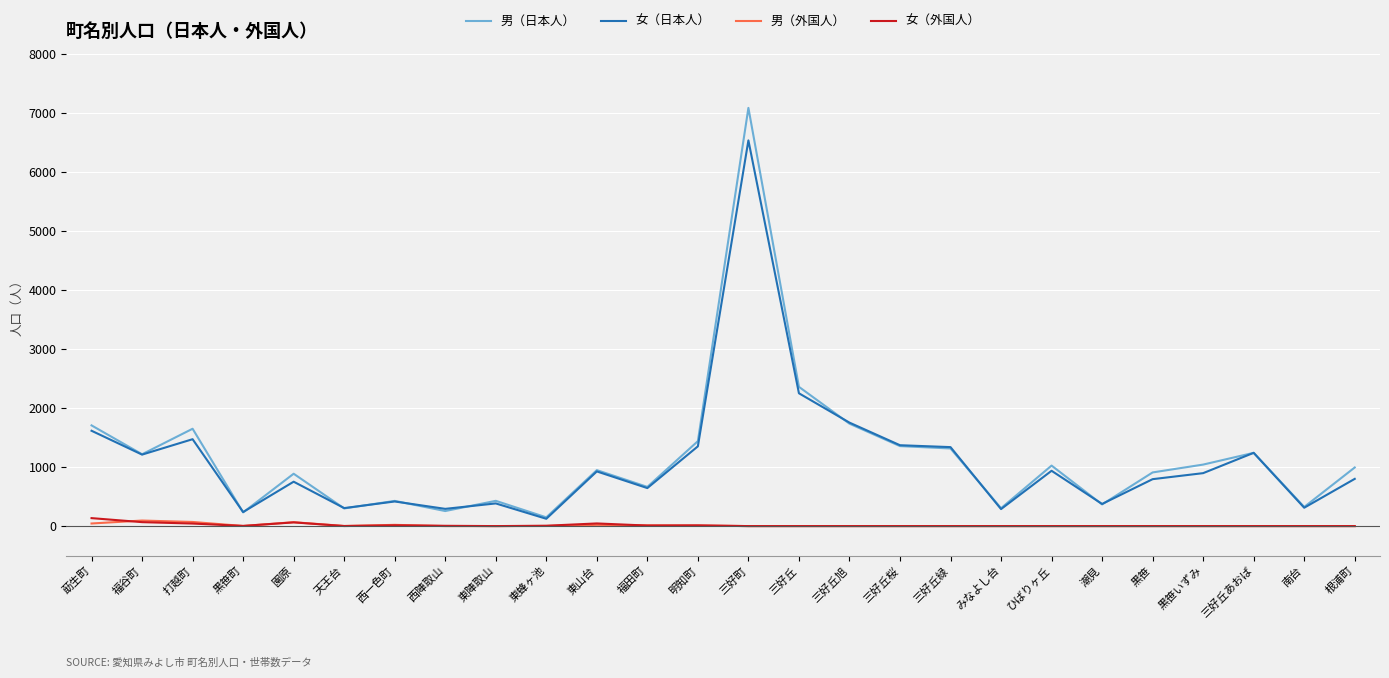

Which series has the largest range (max minus min)?

男（日本人）